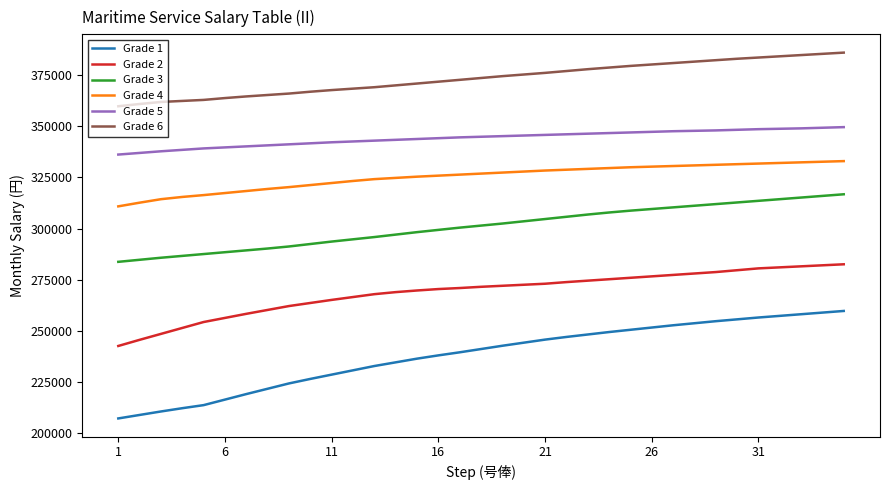

Which series has the largest total across all categories?

Grade 6